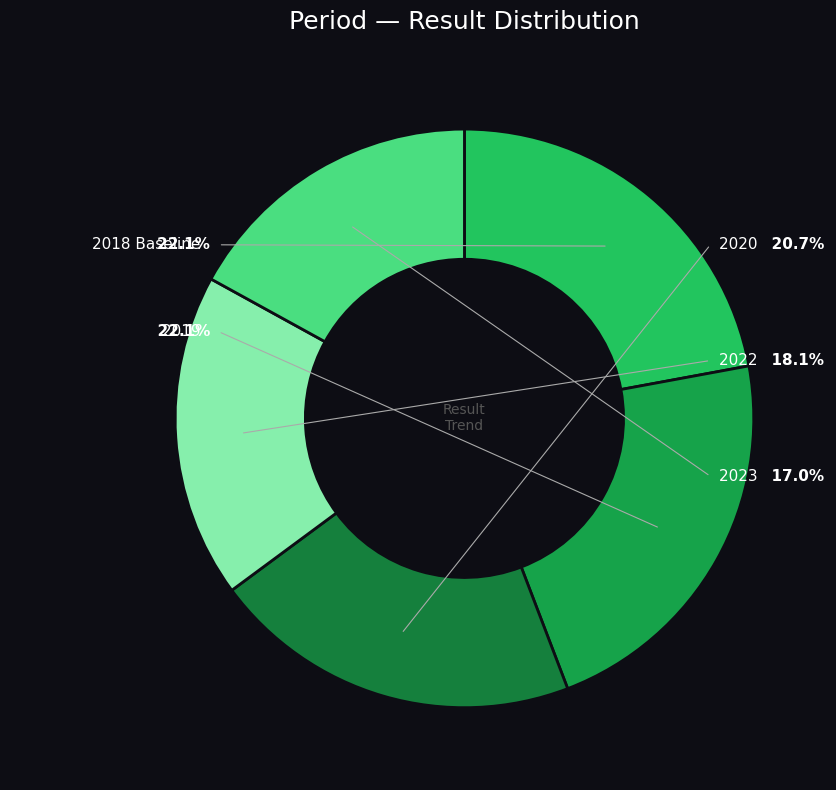

Which has a higher value, 2023 or 2019?

2019